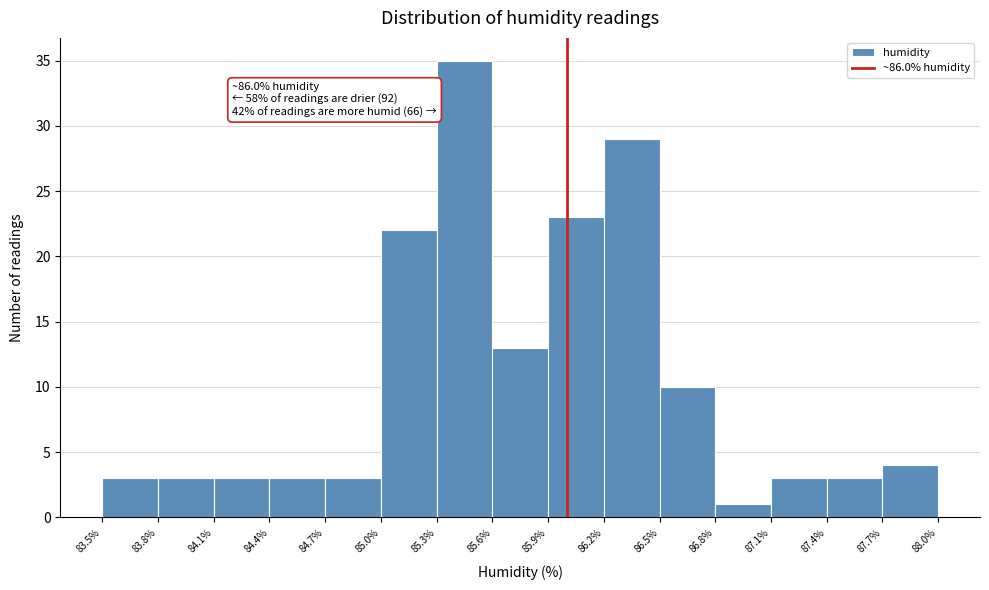

Over which range of the x-axis is the bar tallest?

85.3% to 85.6%